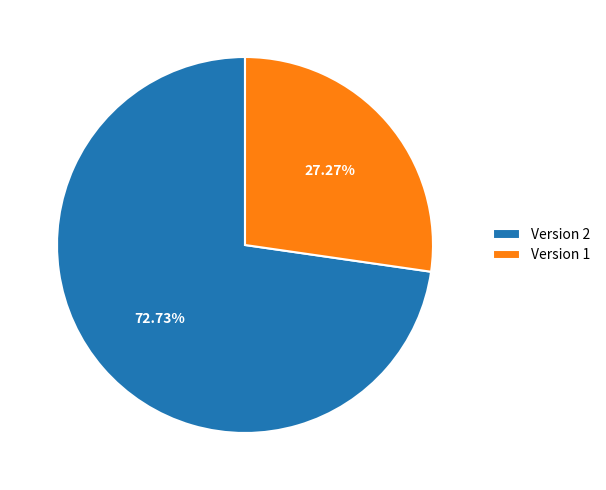

Between Version 2 and Version 1, which is larger?

Version 2